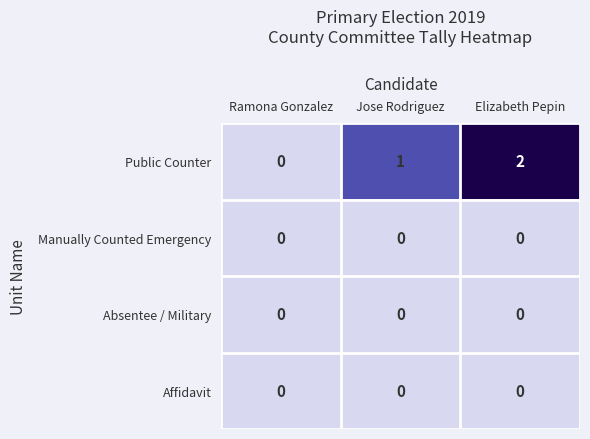

Which series has the widest spread of values?

Public Counter